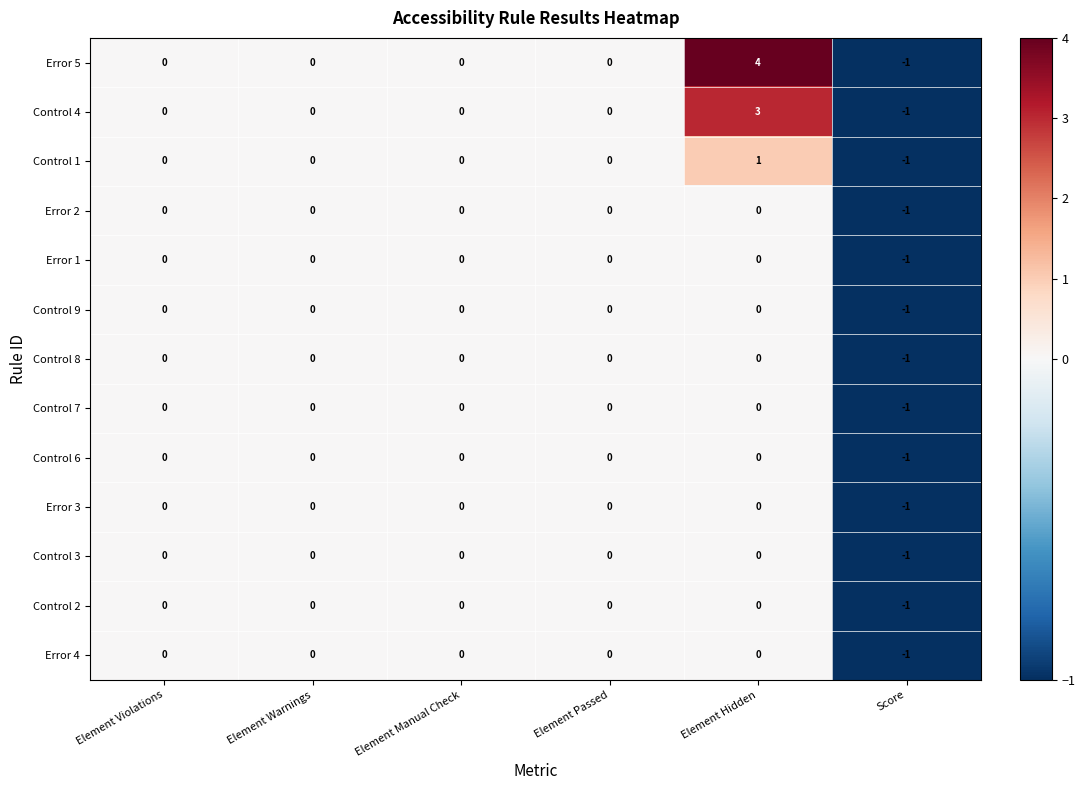

Which category has the highest value across all series?

Element Hidden